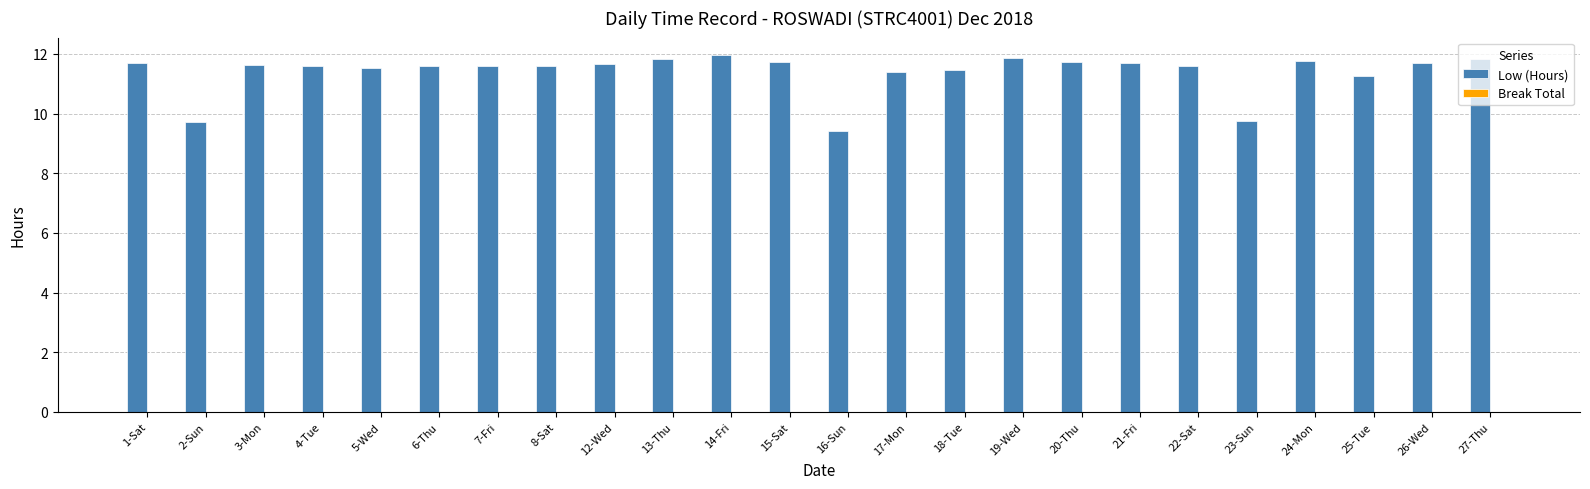

Between 6-Thu and 14-Fri, which is larger?

14-Fri